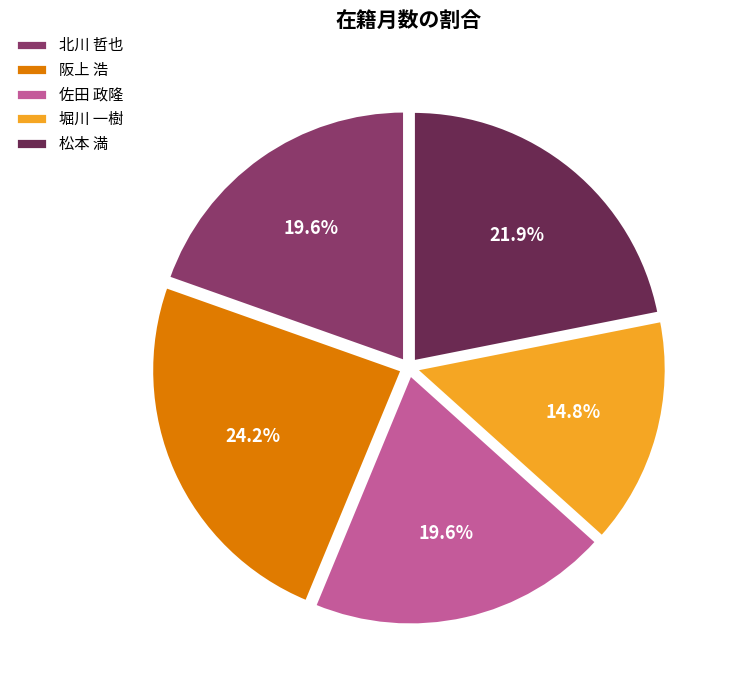

Which slice is the largest?

阪上 浩